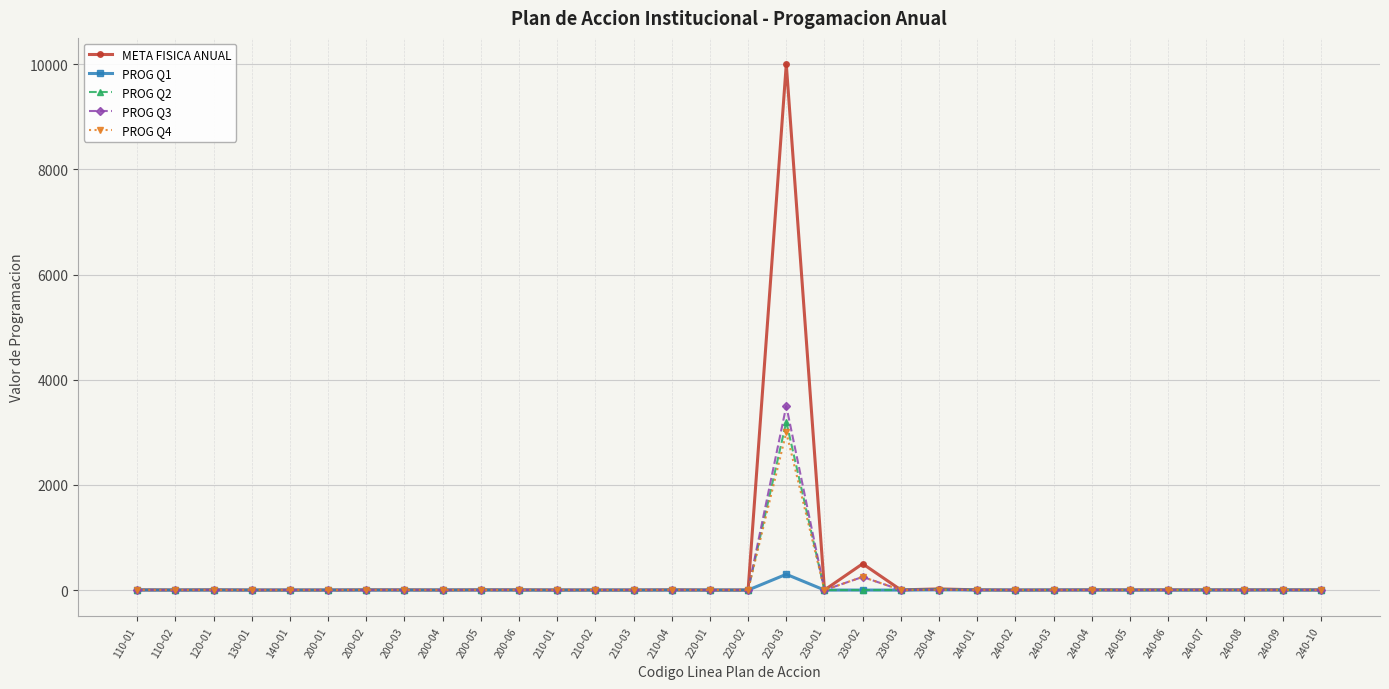

True or false: META FISICA ANUAL has more than 1 points higher than both neighbors.

True